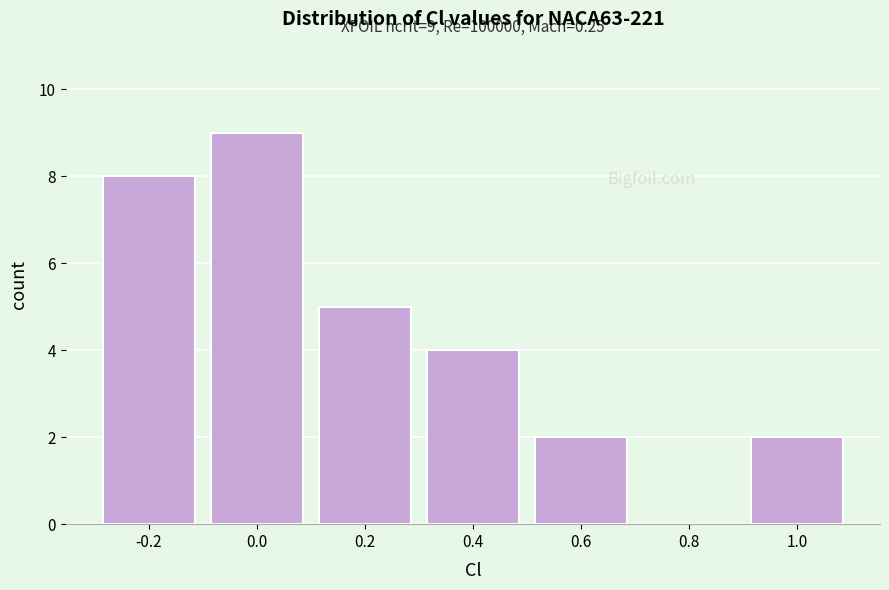

Reading right to left, extract all data points from this chart.

1.0=2	0.8=0	0.6=2	0.4=4	0.2=5	0.0=9	-0.2=8